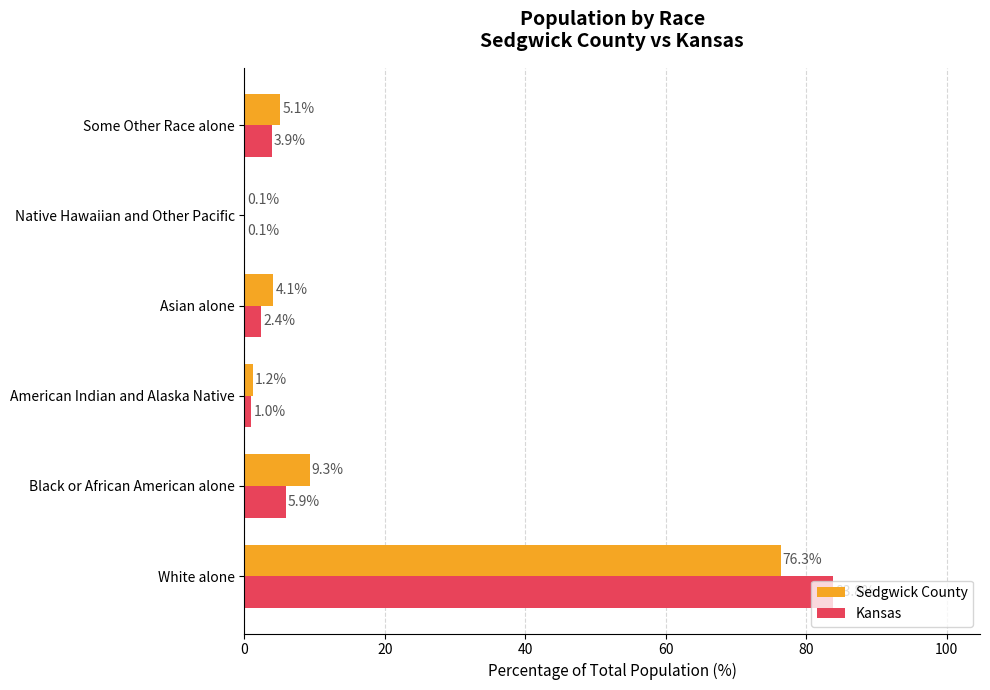

Which label corresponds to the largest value in the chart?

White alone